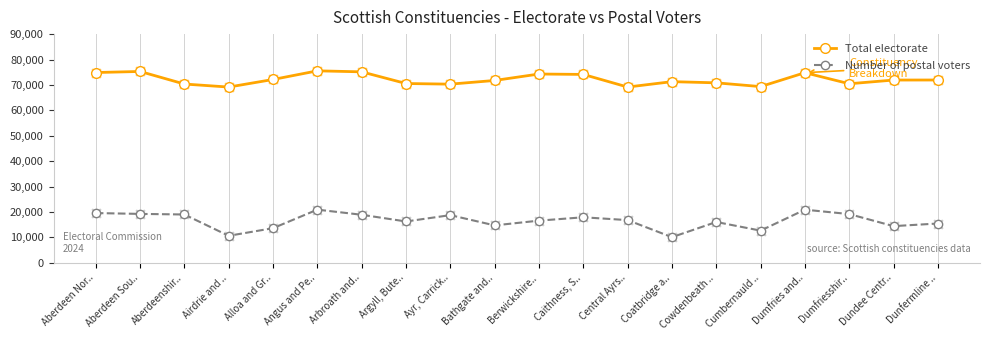

Which series has the largest total across all categories?

Total electorate